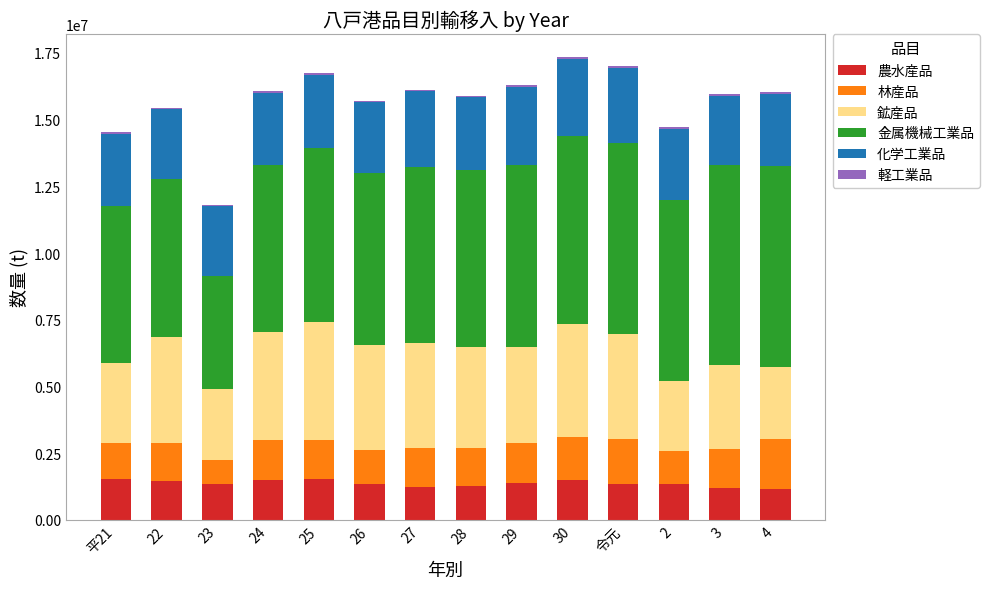

What is the highest value of the 農水産品 series?

1523857